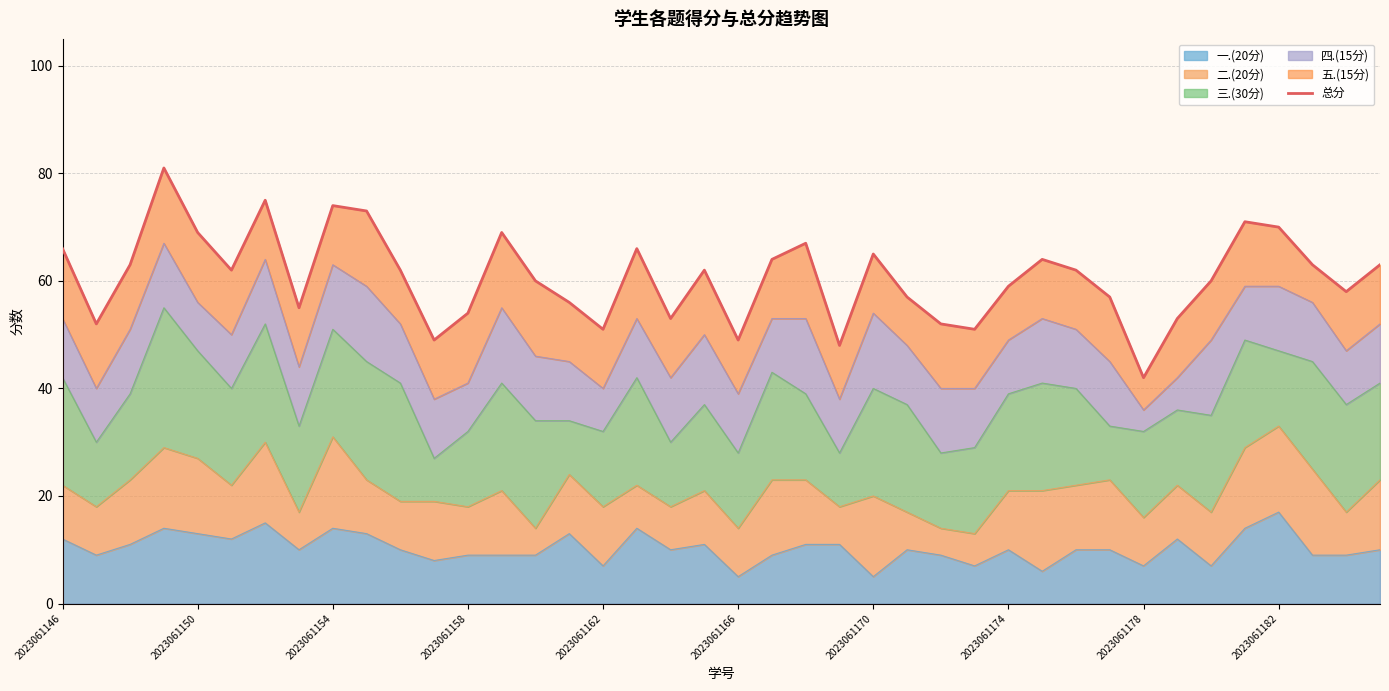

What is the maximum value for 一.(20分)?

17